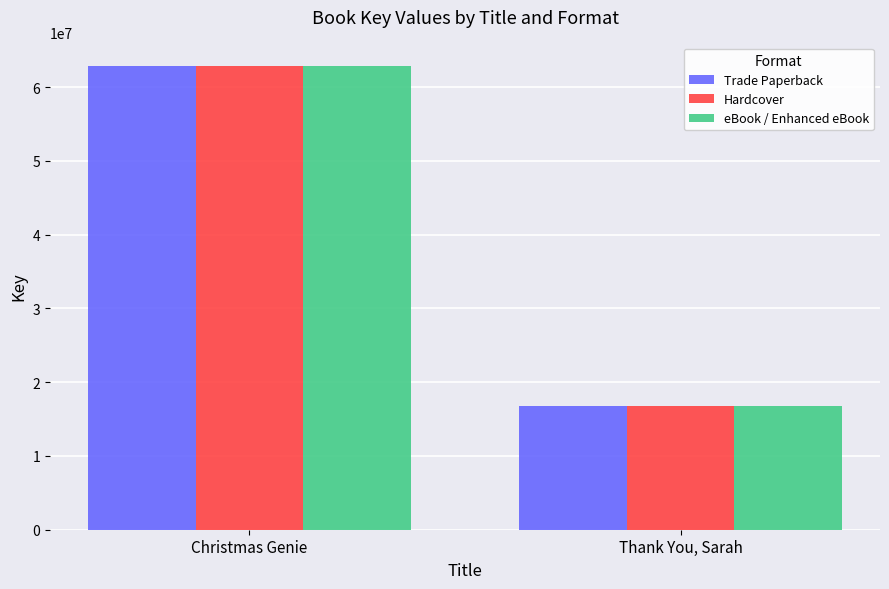

What position from the right is Christmas Genie?

2